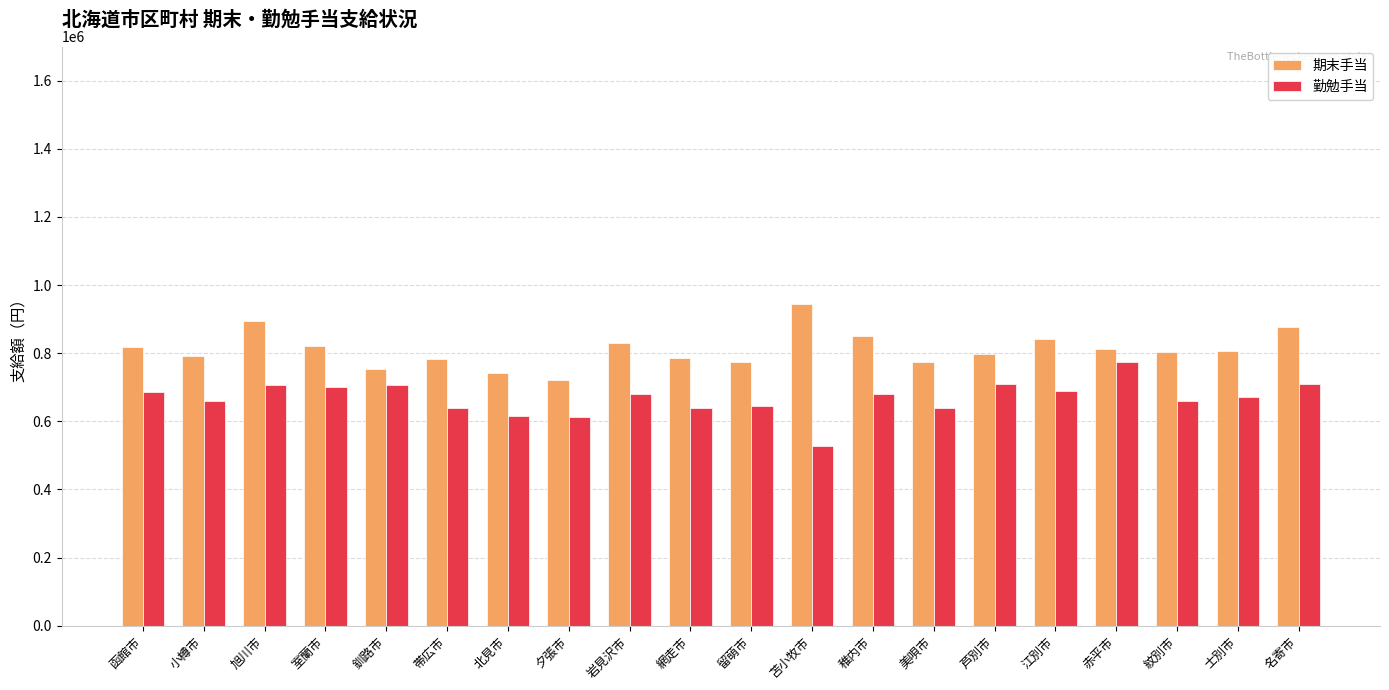

Which label corresponds to the smallest value in the chart?

苫小牧市